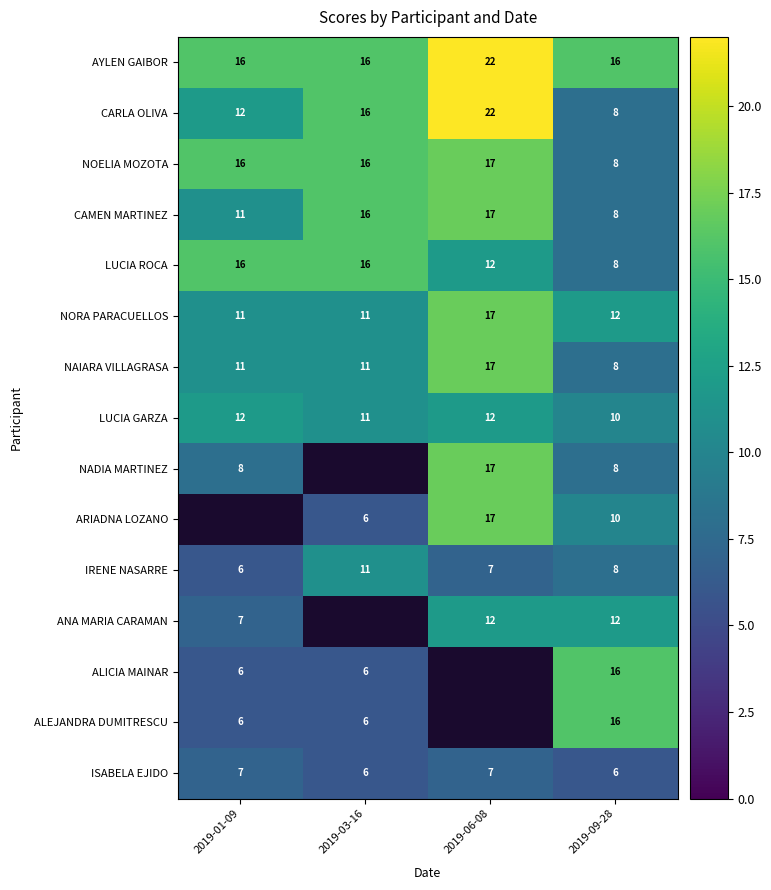

What is the spread (max minus min) of values at 2019-09-28?

10